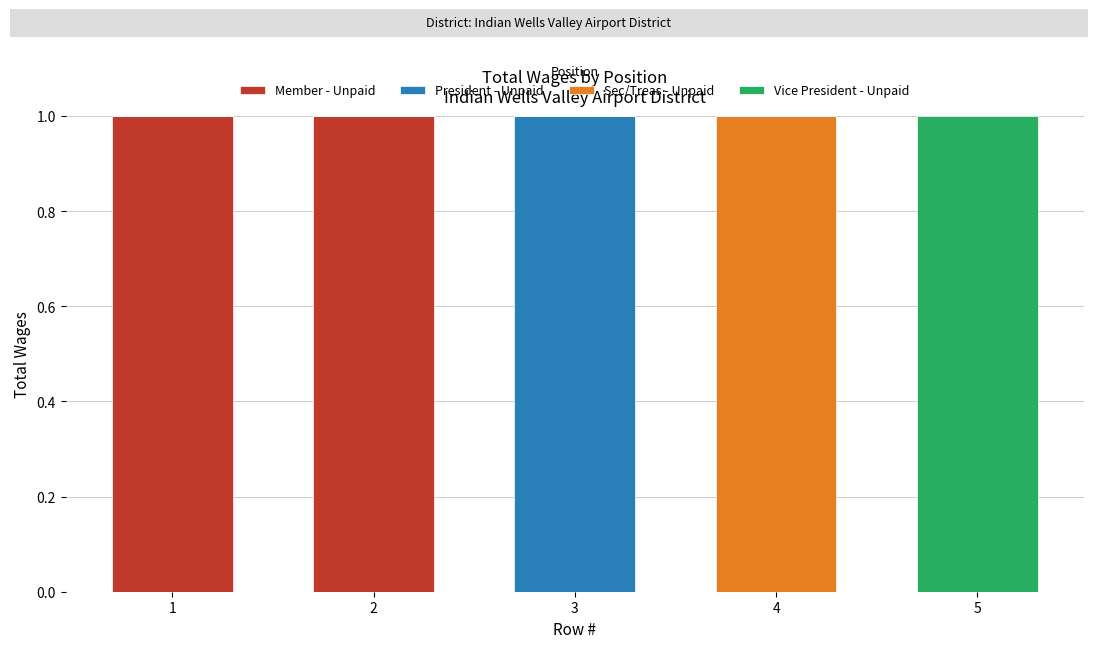

The value of Member - Unpaid at 4 is -1. True or false?

False